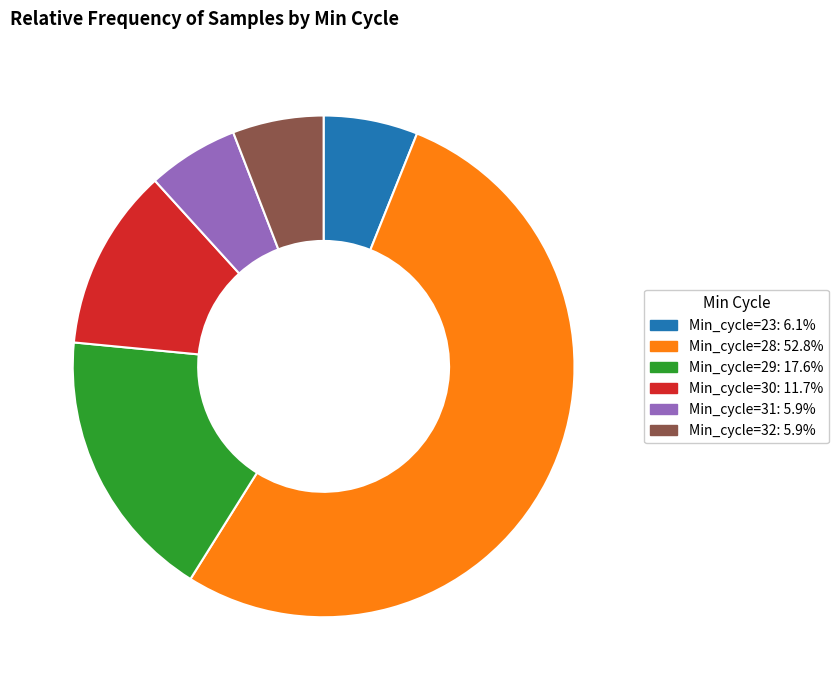

Which has a higher value, Min_cycle=28 or Min_cycle=23?

Min_cycle=28